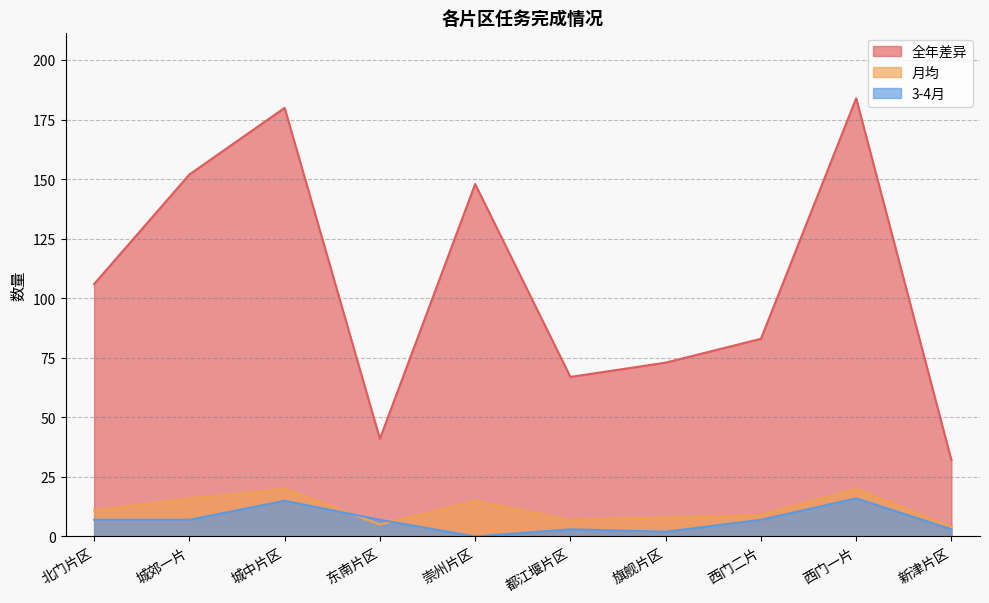

Reading left to right, what are all the values shown in this chart?

全年差异: 北门片区=106	城郊一片=152	城中片区=180	东南片区=41	崇州片区=148	都江堰片区=67	旗舰片区=73	西门二片=83	西门一片=184	新津片区=32
月均: 北门片区=11	城郊一片=16	城中片区=20	东南片区=5	崇州片区=15	都江堰片区=7	旗舰片区=8	西门二片=9	西门一片=20	新津片区=4
3-4月: 北门片区=7	城郊一片=7	城中片区=15	东南片区=7	崇州片区=0	都江堰片区=3	旗舰片区=2	西门二片=7	西门一片=16	新津片区=3